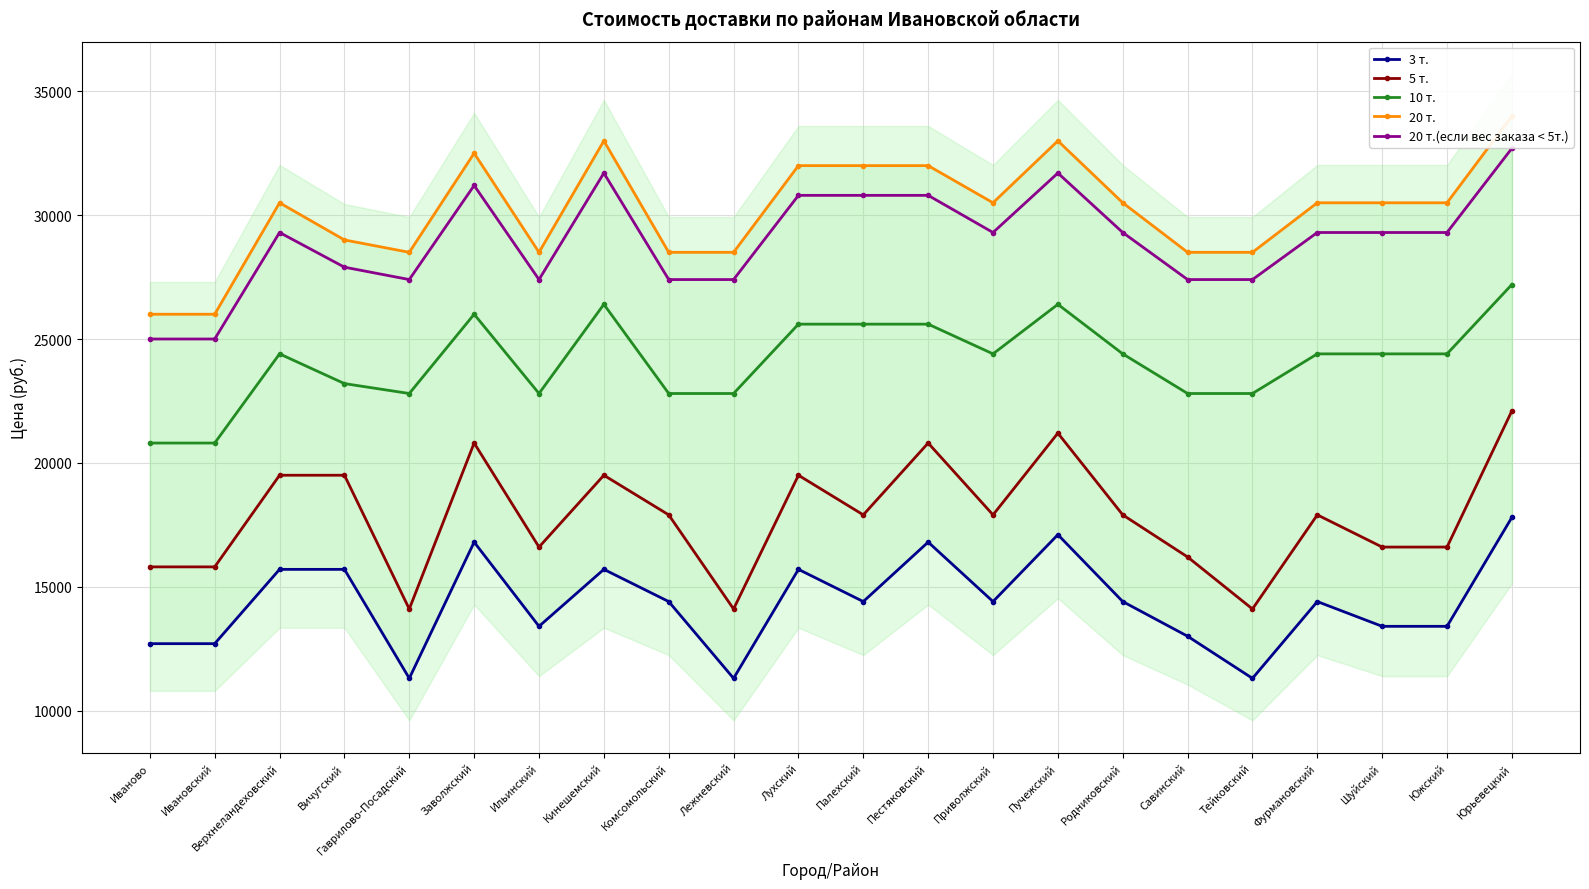

What is the label of the 17th point from the left?

Савинский